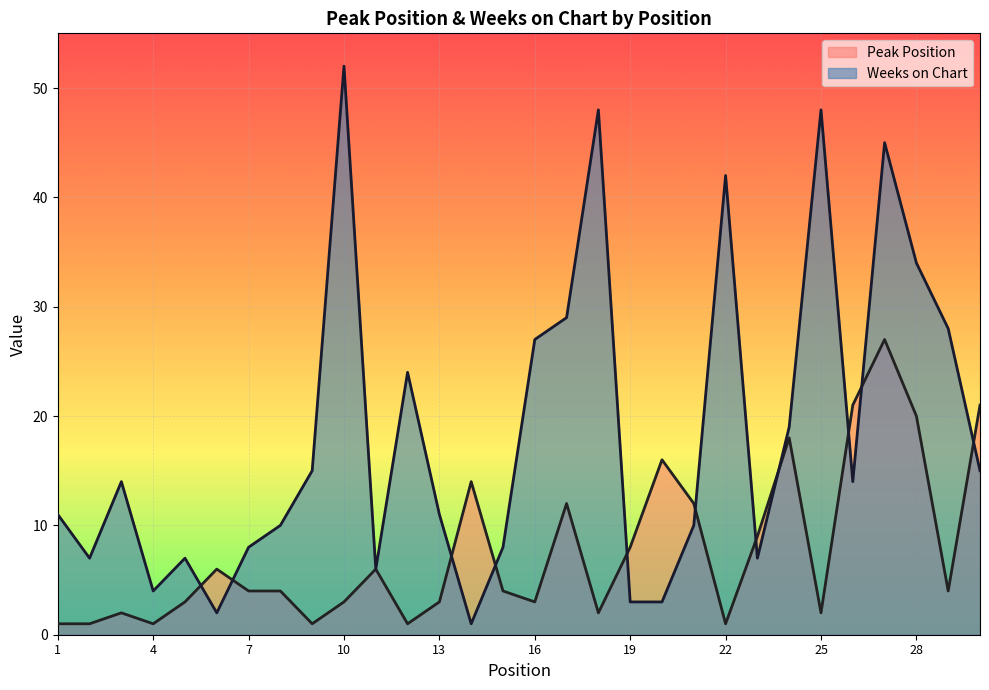

Does the chart display data point markers on the line(s)?

No